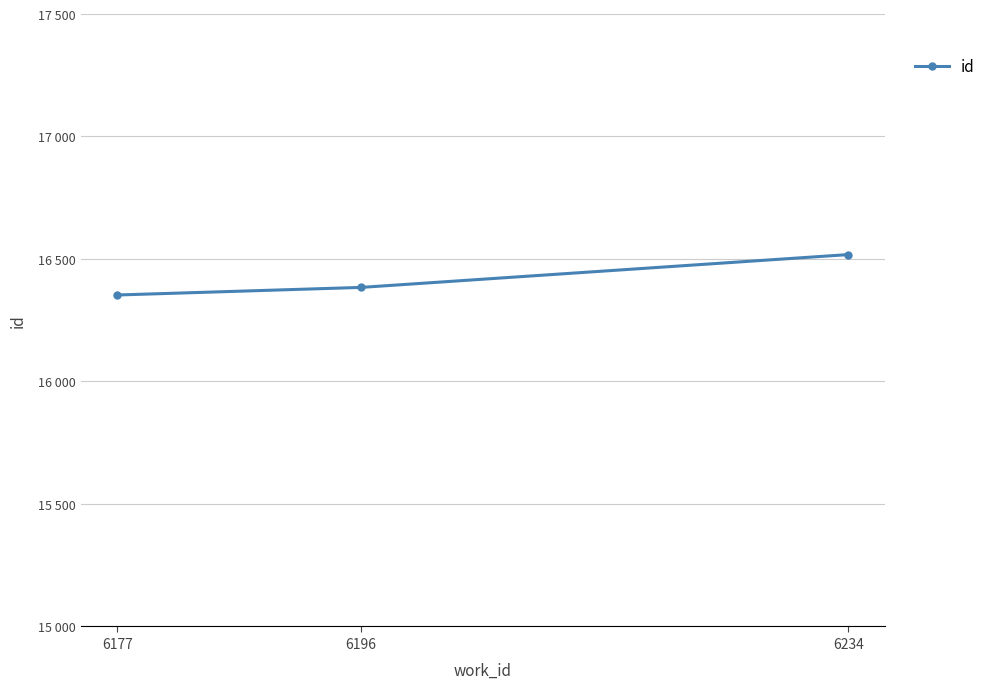

Reading left to right, extract all data points from this chart.

6177=16353	6196=16384	6234=16518